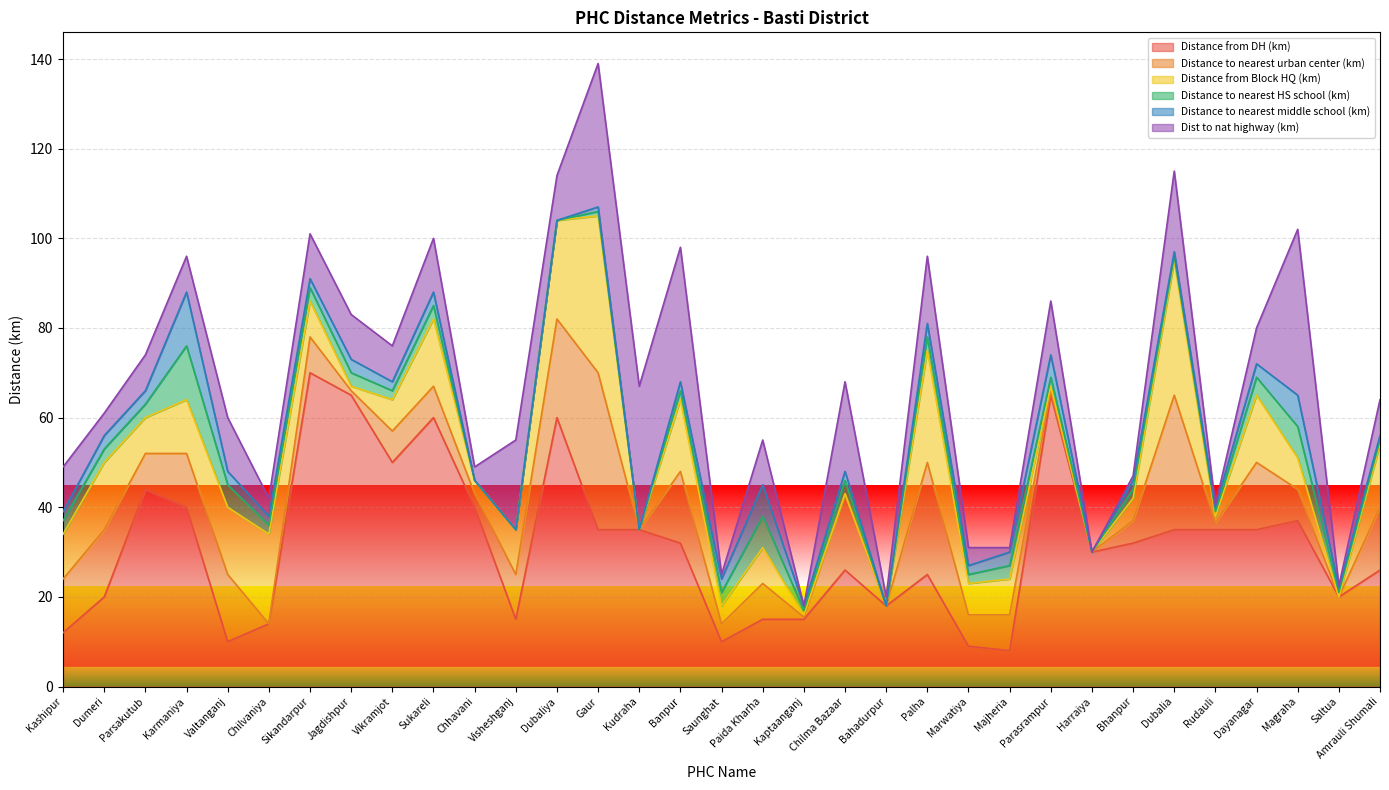

Which category has the highest value in the Distance from DH (km) series?

Sikandarpur